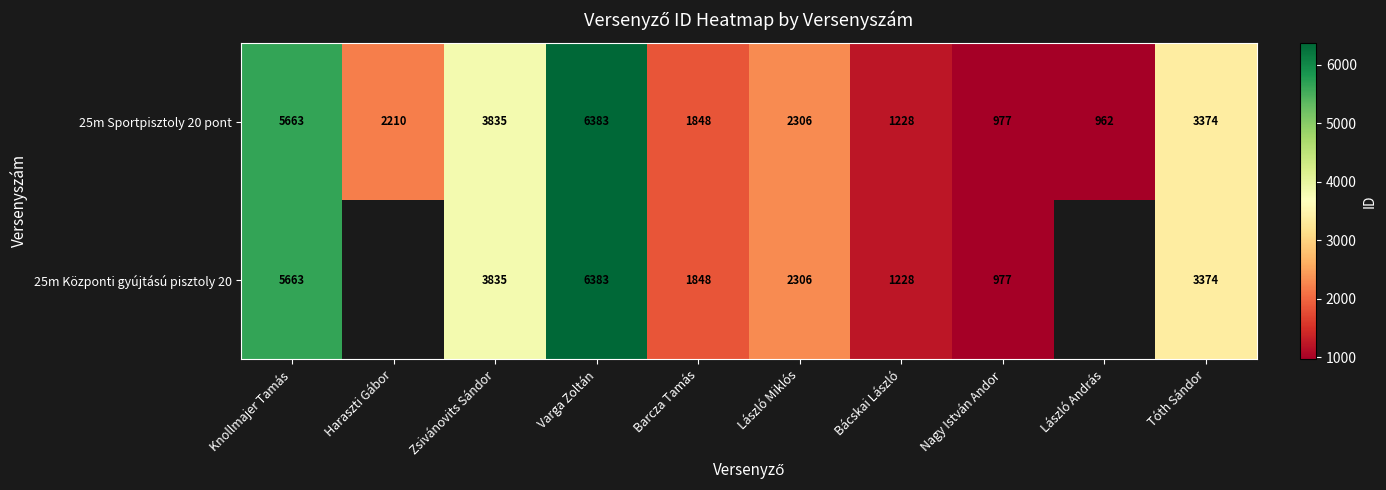

Count the number of categories in the chart.

10